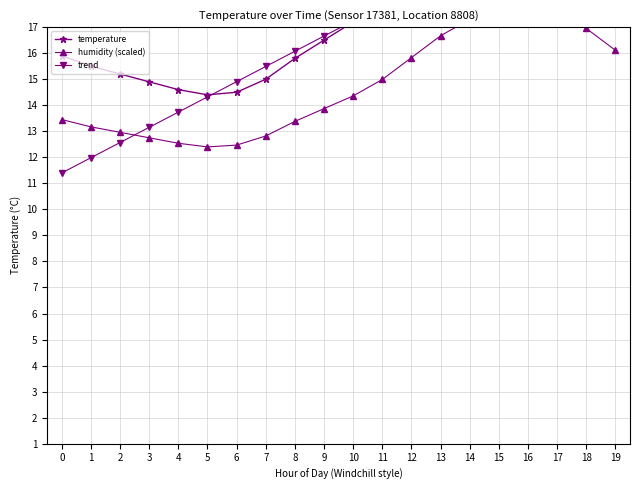

What is the difference between the maximum and minimum values in the temperature series?

8.1